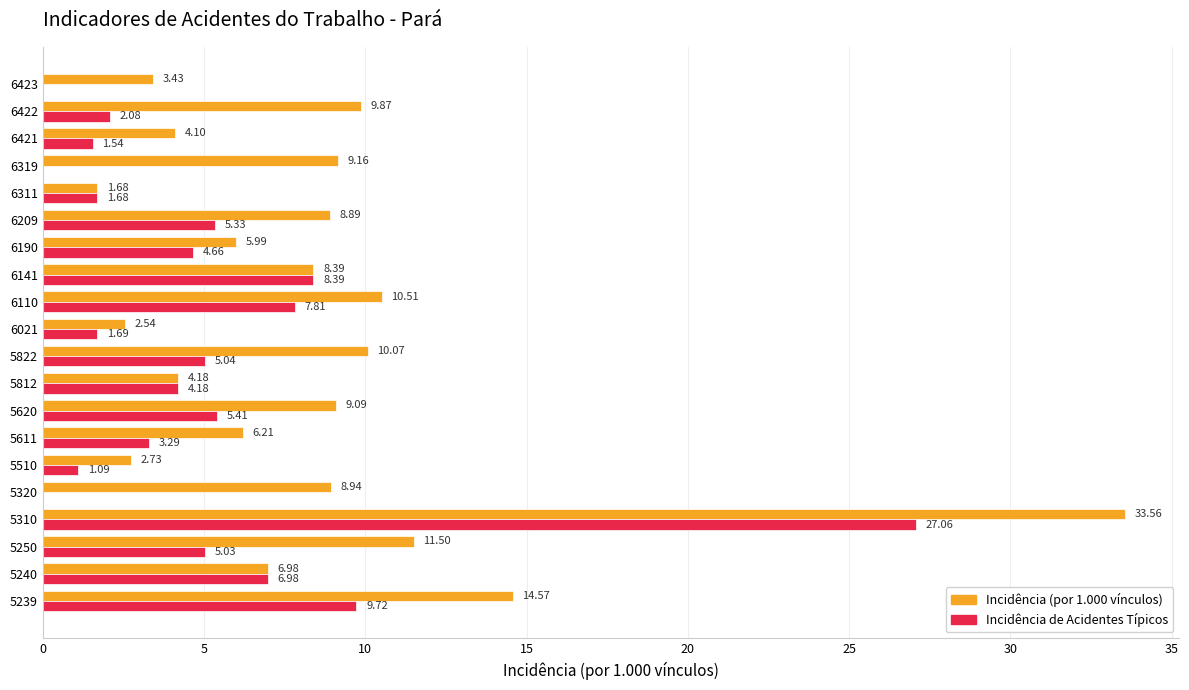

What is the sum of all Incidência (por 1.000 vínculos) values?

172.4